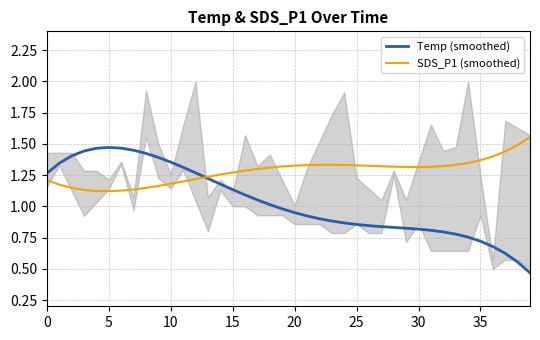

Rank the series by their maximum value, from highest to lowest.

SDS_P1 (smoothed), Temp (smoothed)